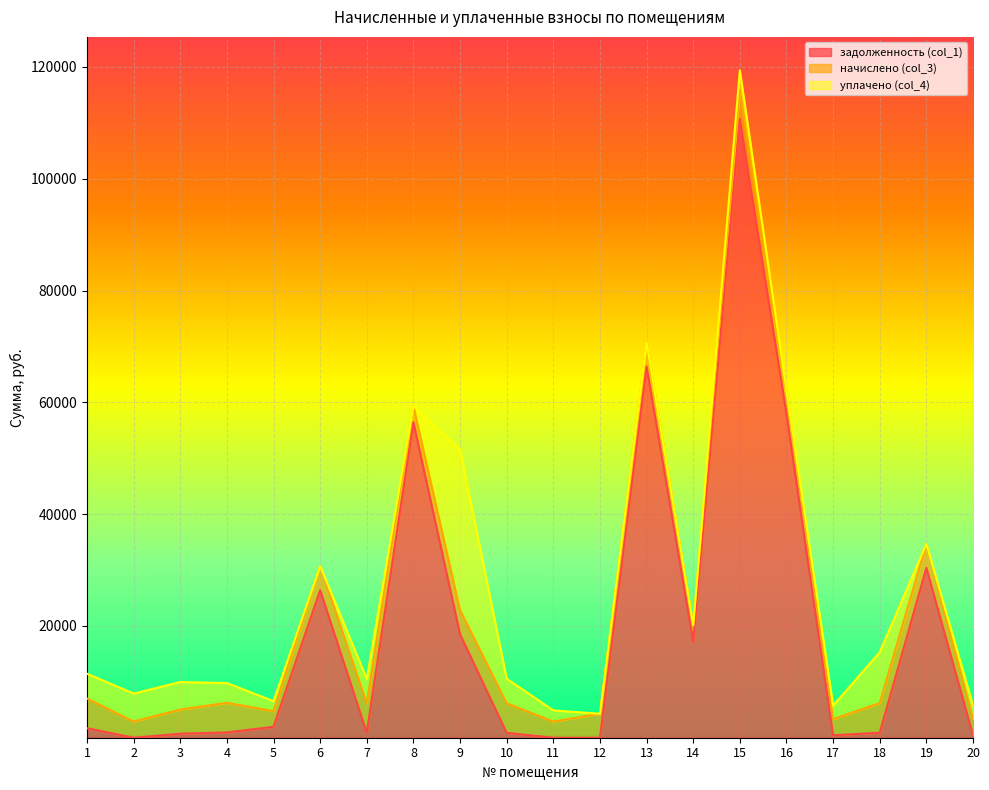

What are all the series names shown in the legend?

задолженность (col_1), начислено (col_3), уплачено (col_4)